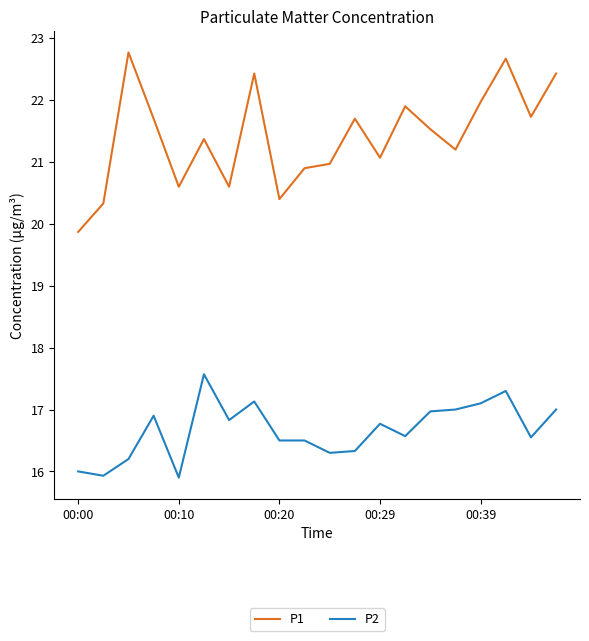

Which series has the widest spread of values?

P1